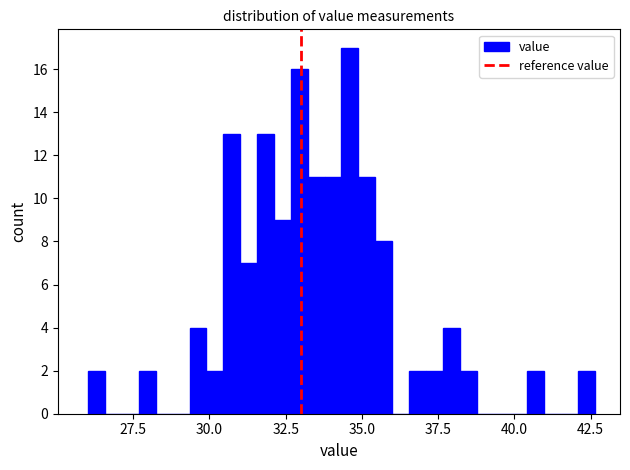

Read against the x-axis, roughly where is the centre of the tallest bar?

34.5